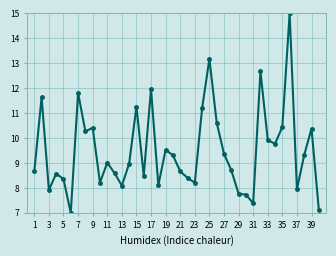

What is the value of the 12th point from the left?

8.6